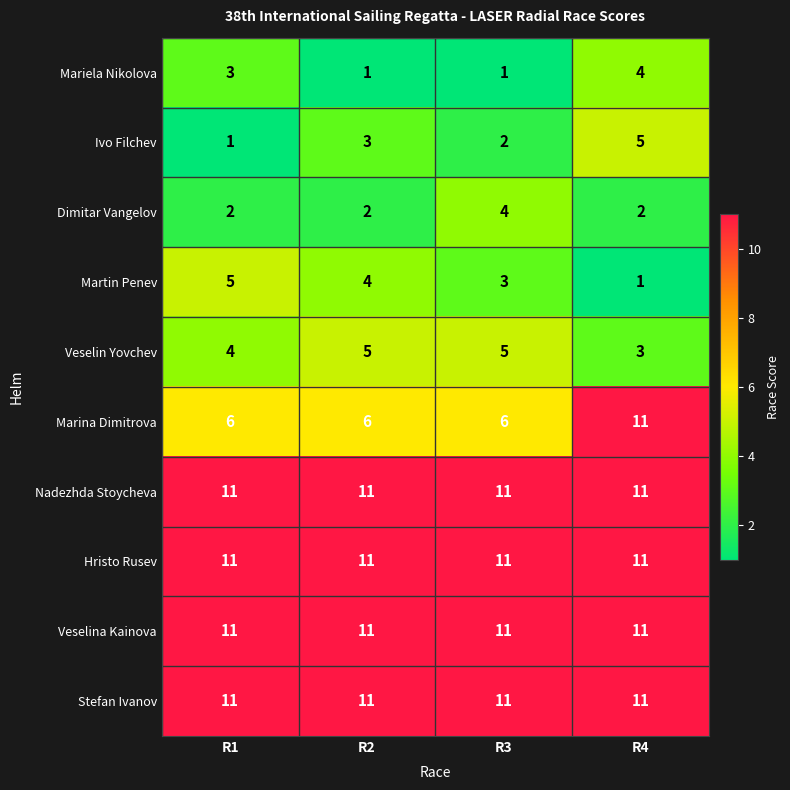

Rank the categories by Martin Penev value from highest to lowest.

R1, R2, R3, R4